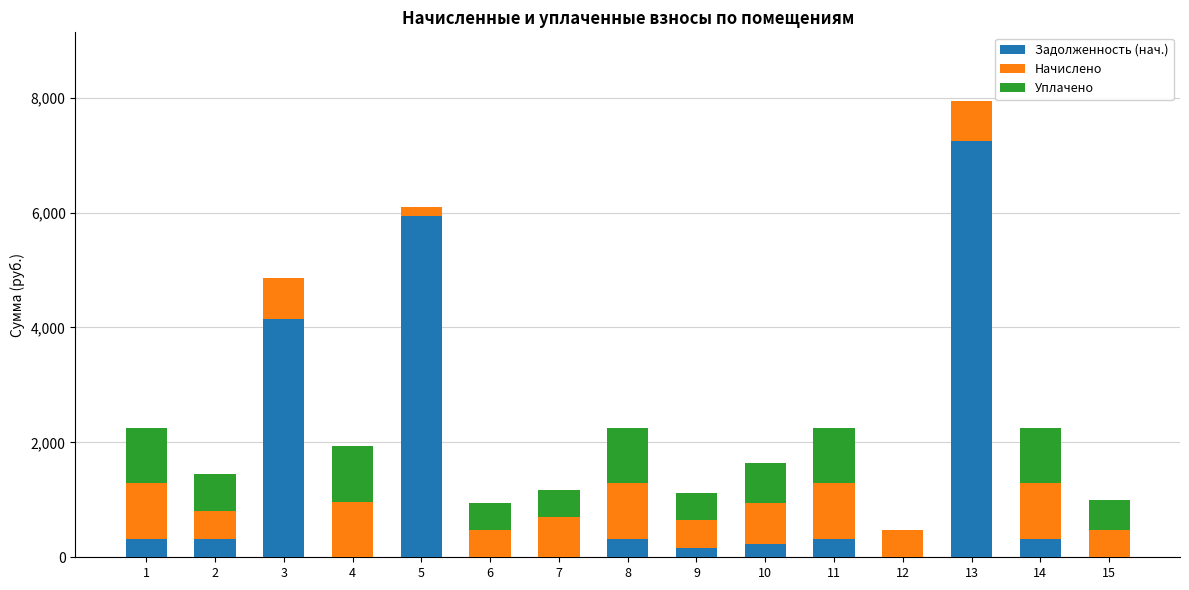

What is the total value across all series at 4?

1930.3